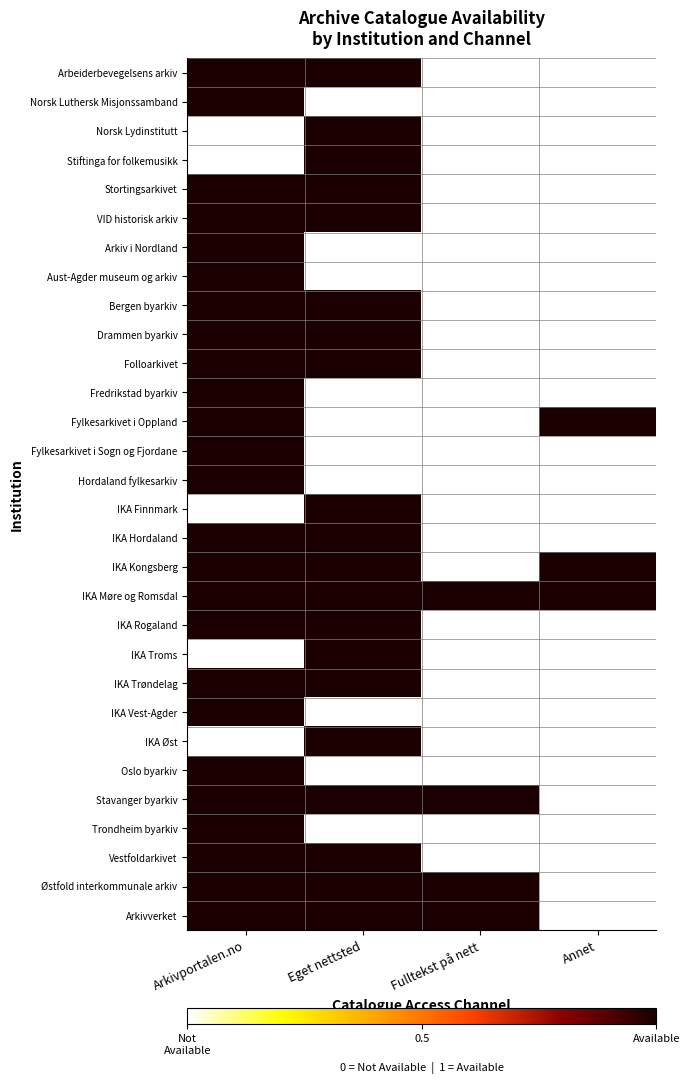

What is the total value across all series at Fulltekst på nett?

4